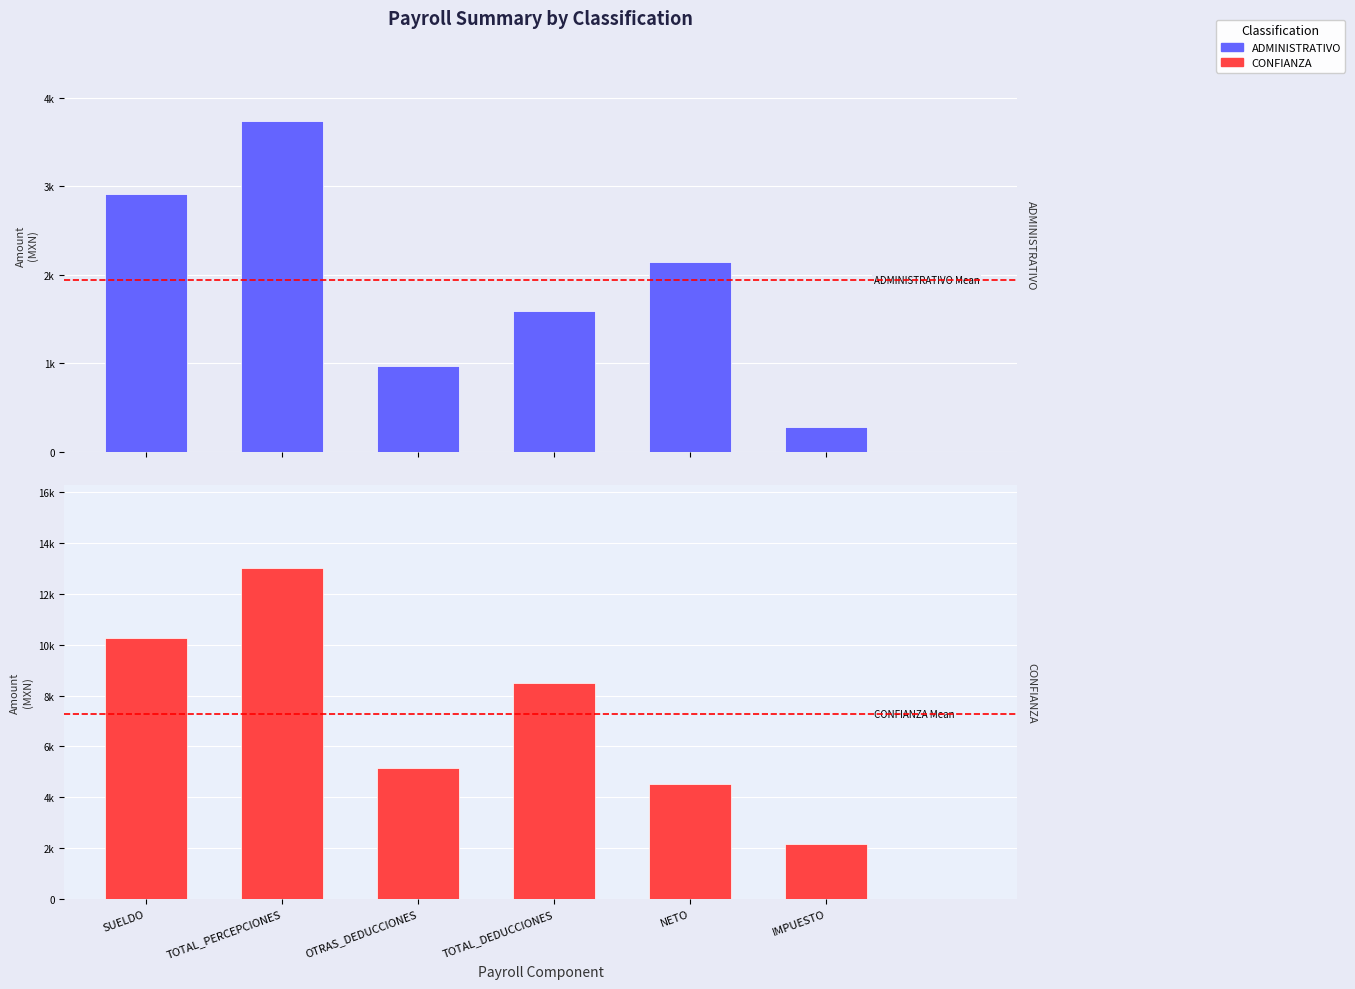

What is the value of the CONFIANZA bar at the 6th from the left?

2168.3